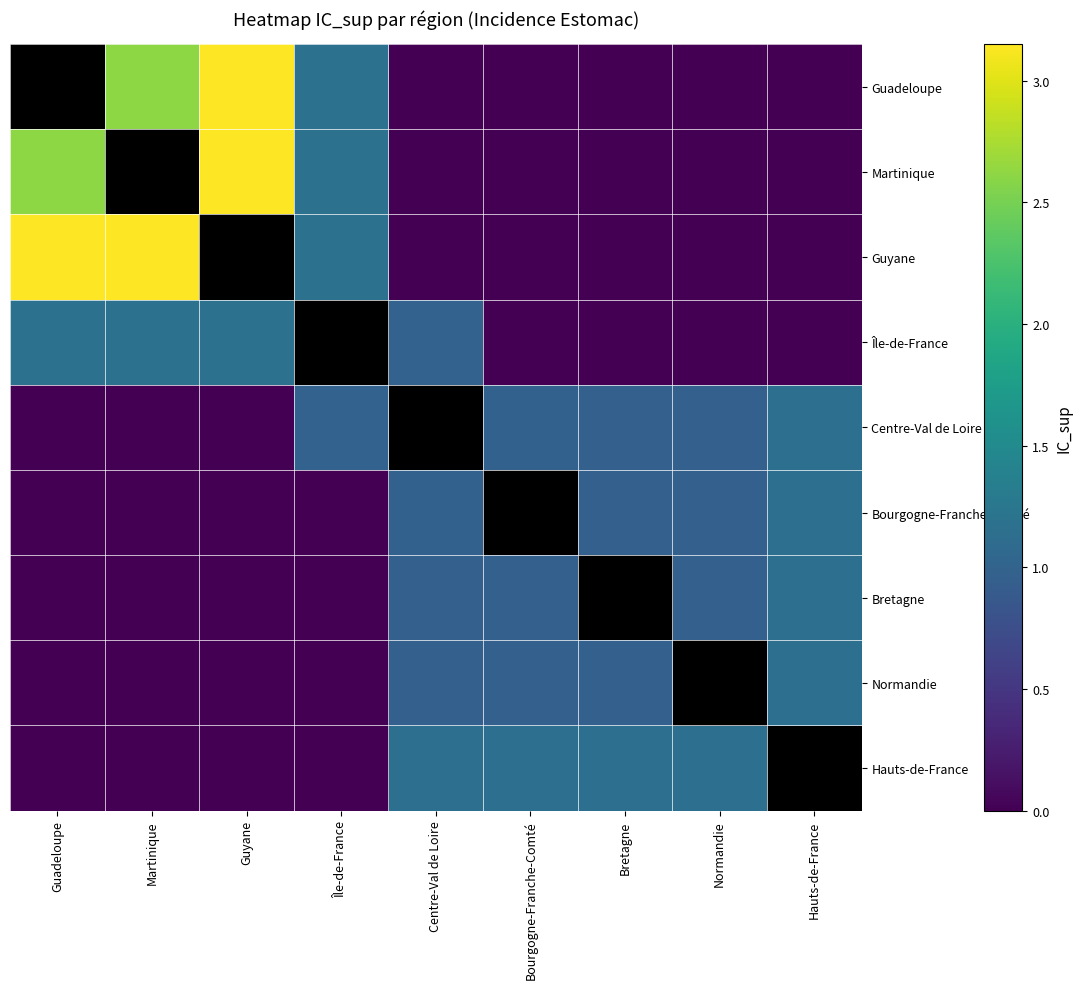

True or false: Guyane has a value of 0.0 at Bretagne.

True